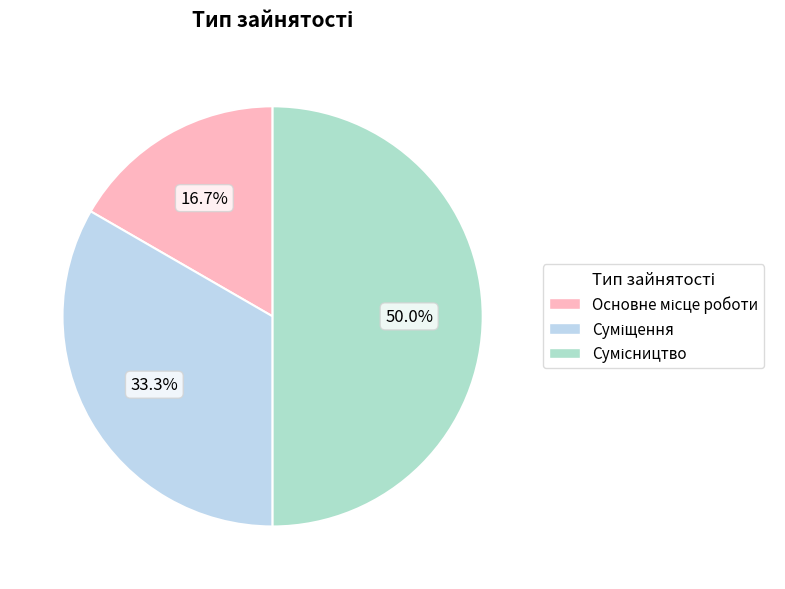

To the nearest percent, what percentage of the pie is Сумісництво?

50%